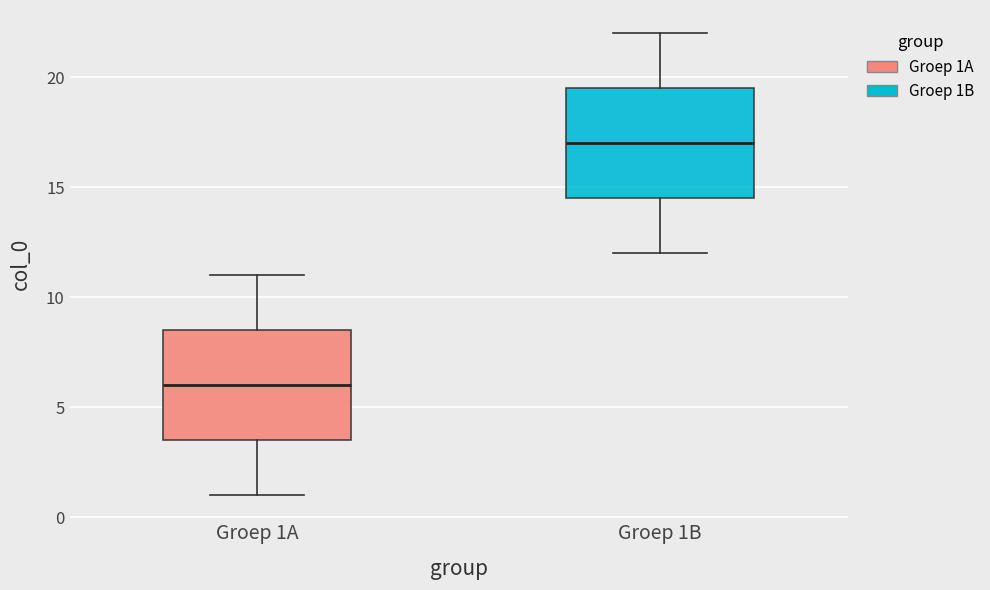

Reading left to right, read every box against the y-axis: the position of its median line, the range the box covers, and the ends of its whiskers. The values are not printed on the chart, so give them approximately, as read against the axis.

Groep 1A: median 6.0, box 3.5 to 8.5, whiskers 1.0 to 11.0
Groep 1B: median 17.0, box 14.5 to 19.5, whiskers 12.0 to 22.0